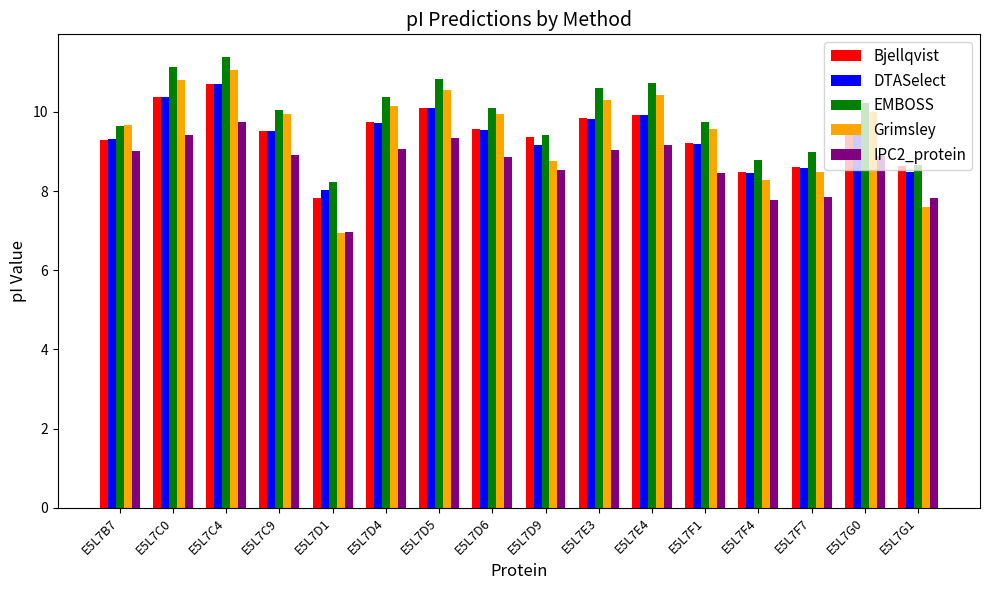

The value of IPC2_protein at E5L7D9 is 13.1. True or false?

False